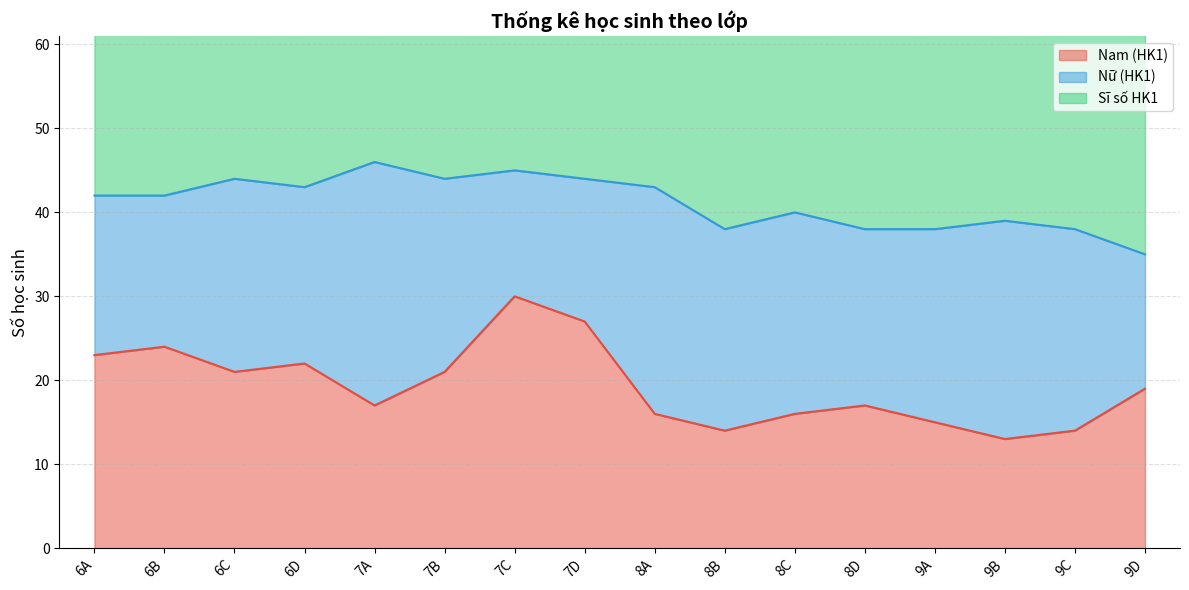

What is the approximate value of Nam (HK1) at 6A, to the nearest 5?

25